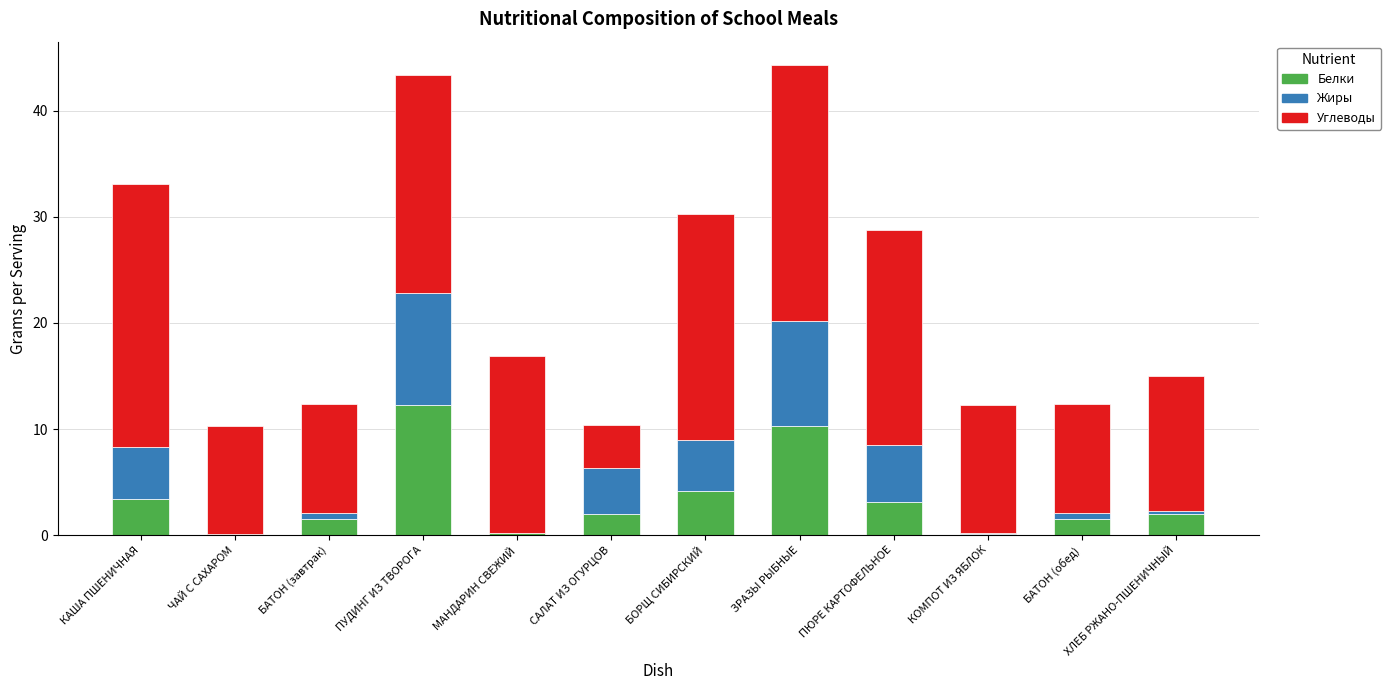

What is the total value across all series at БОРЩ СИБИРСКИЙ?

30.3